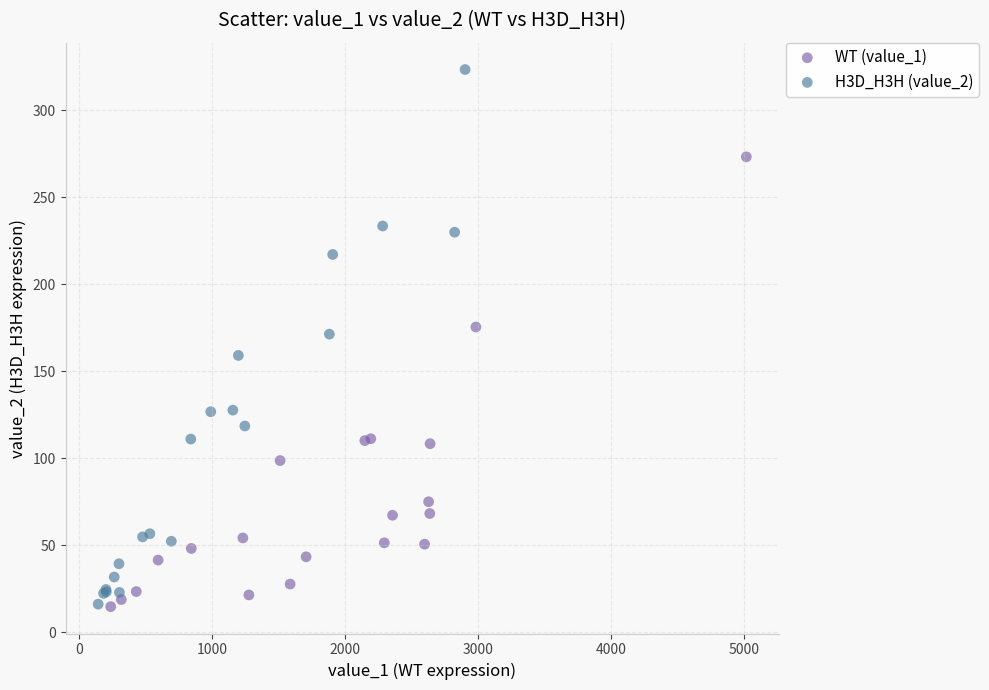

Which series has the widest spread of Y values?

H3D_H3H (value_2)